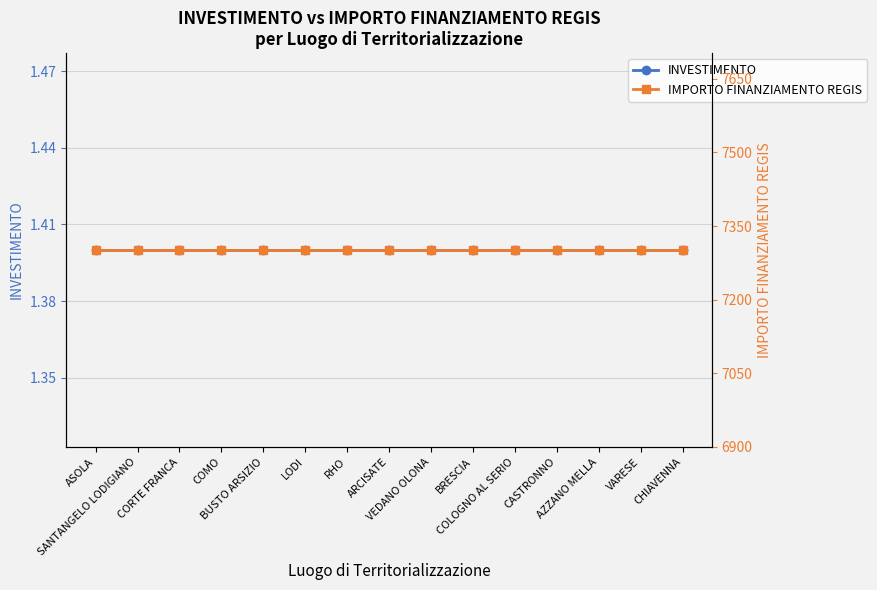

True or false: IMPORTO FINANZIAMENTO REGIS has more than 2 interior local peaks.

False